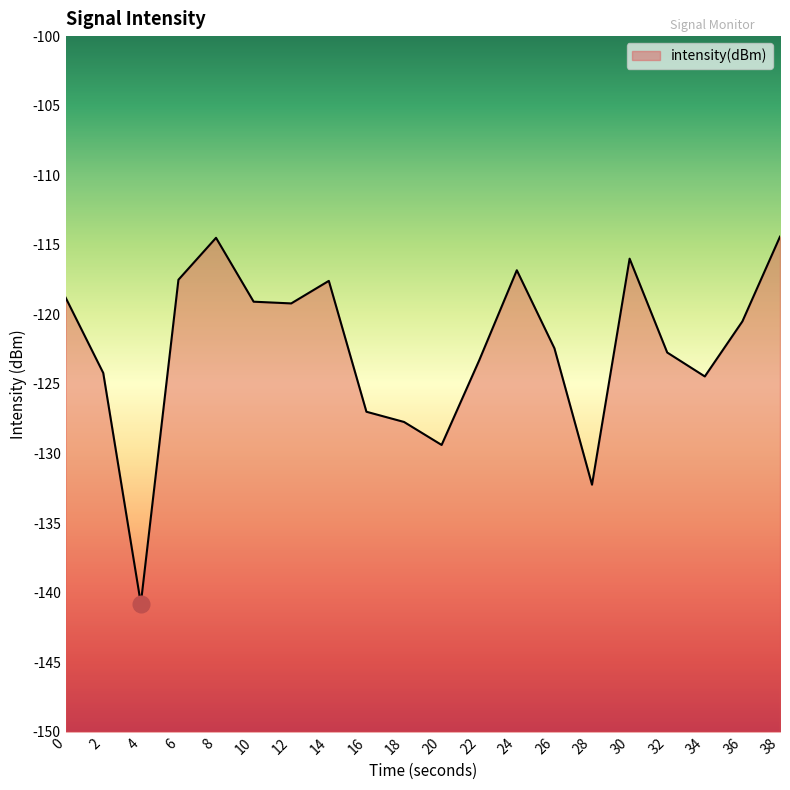

Read the value at 22.

-123.3